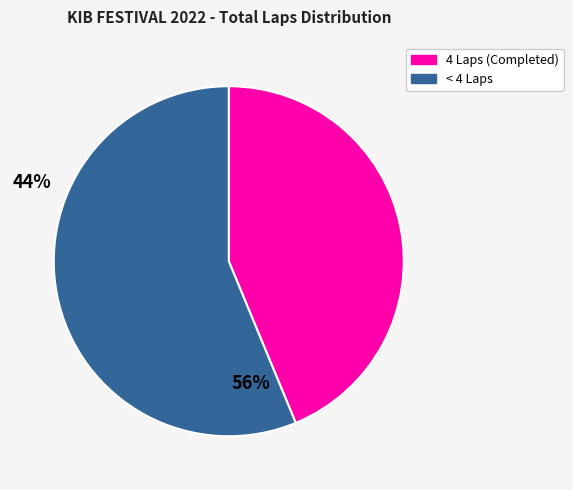

Does any single category account for the majority?

Yes